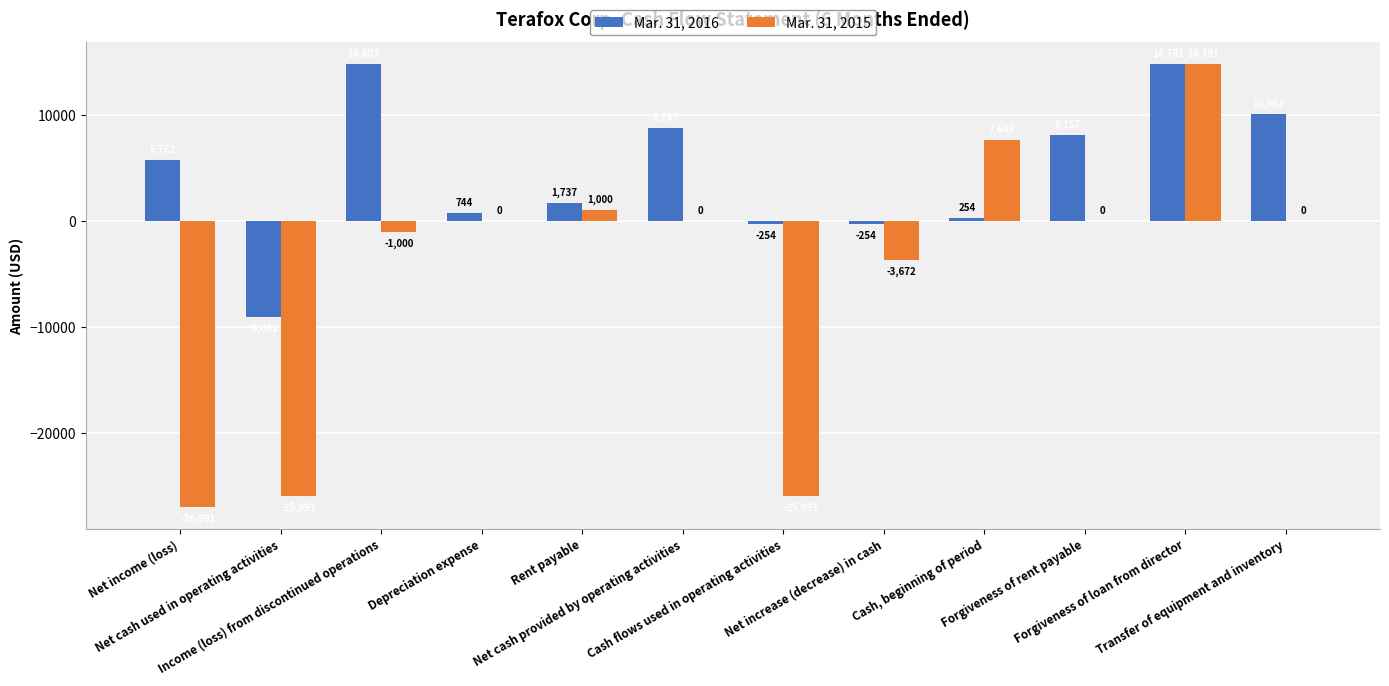

What is the greatest value displayed?

14803